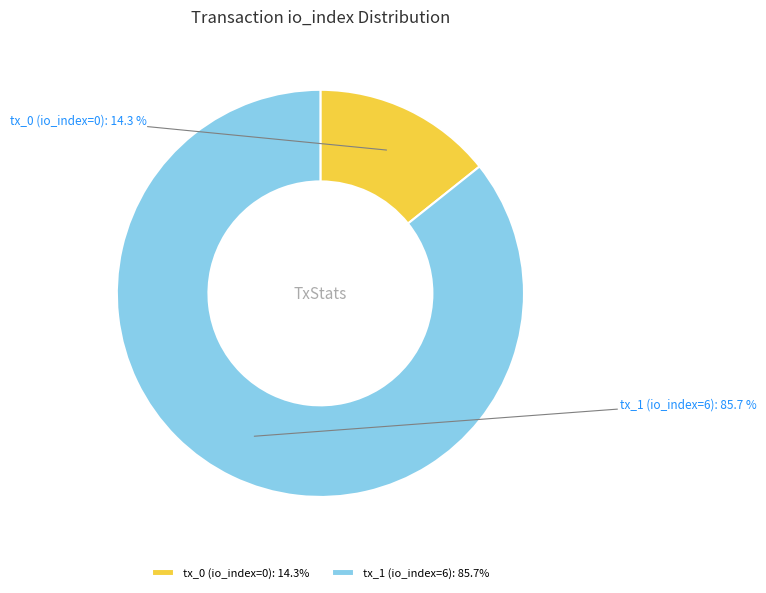

To the nearest percent, what is the difference between the tx_0 (io_index=0) and tx_1 (io_index=6) slice percentages?

71%